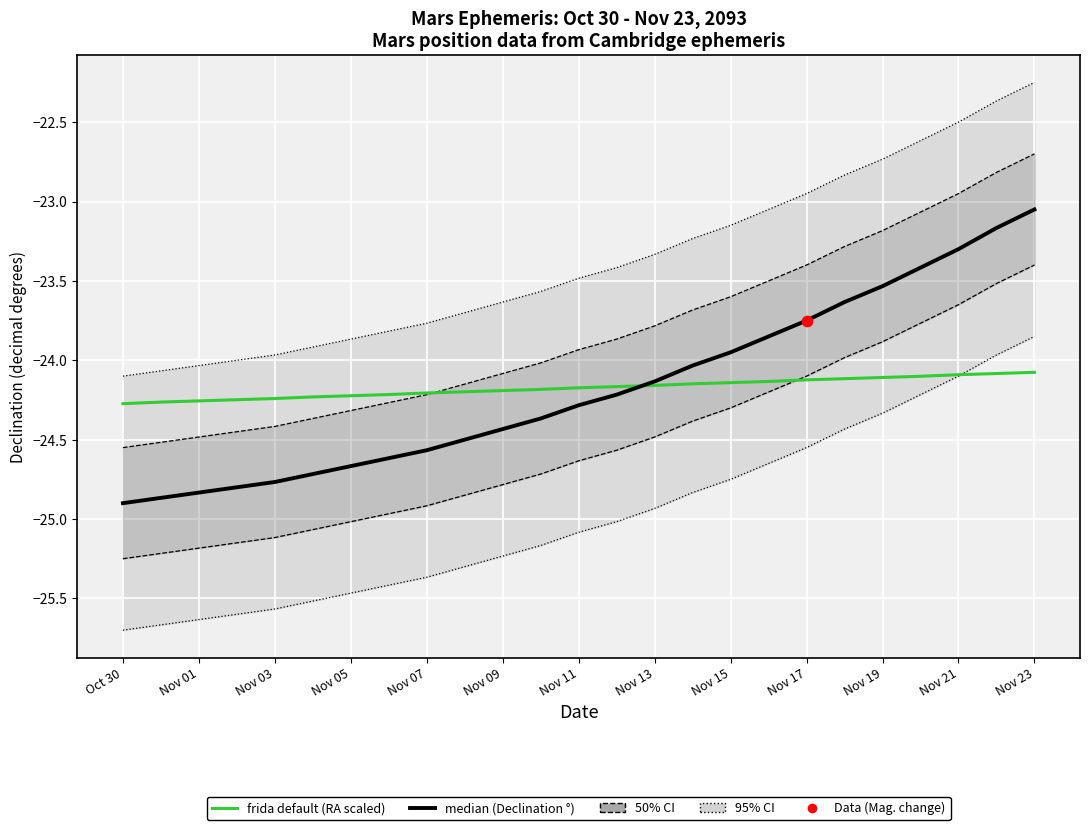

At which category is the sum across all series the highest?

Nov 23